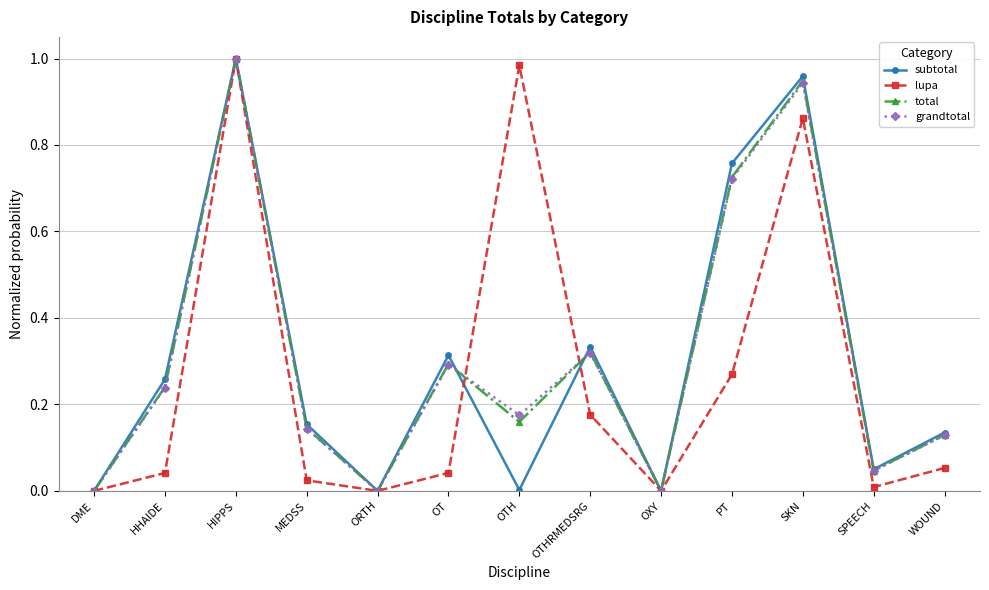

Does the chart display data point markers on the line(s)?

Yes